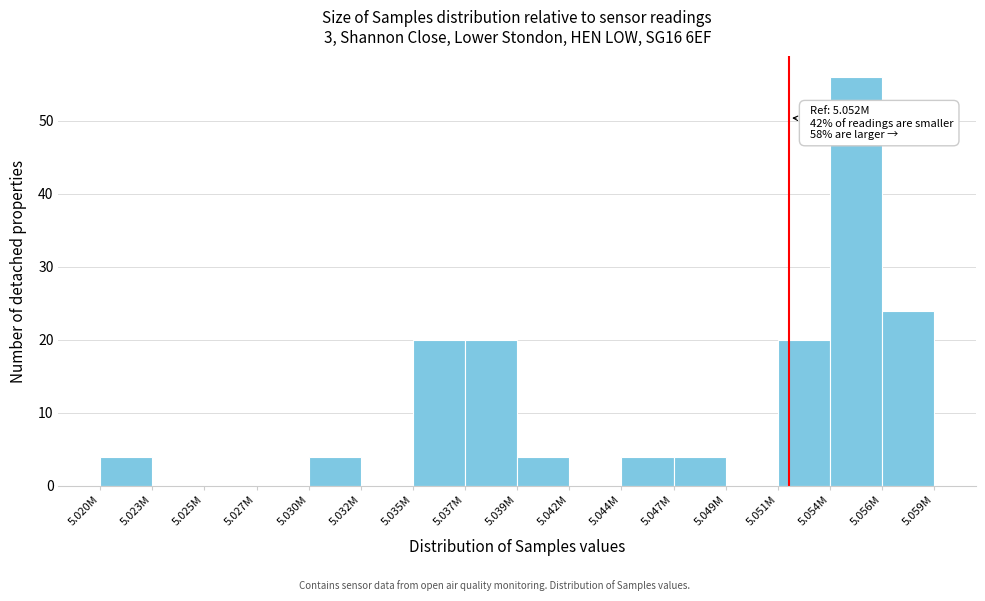

Reading right to left, list all the values displayed in this chart.

5.056M=24	5.054M=56	5.051M=20	5.049M=0	5.047M=4	5.044M=4	5.042M=0	5.039M=4	5.037M=20	5.035M=20	5.032M=0	5.030M=4	5.027M=0	5.025M=0	5.023M=0	5.020M=4